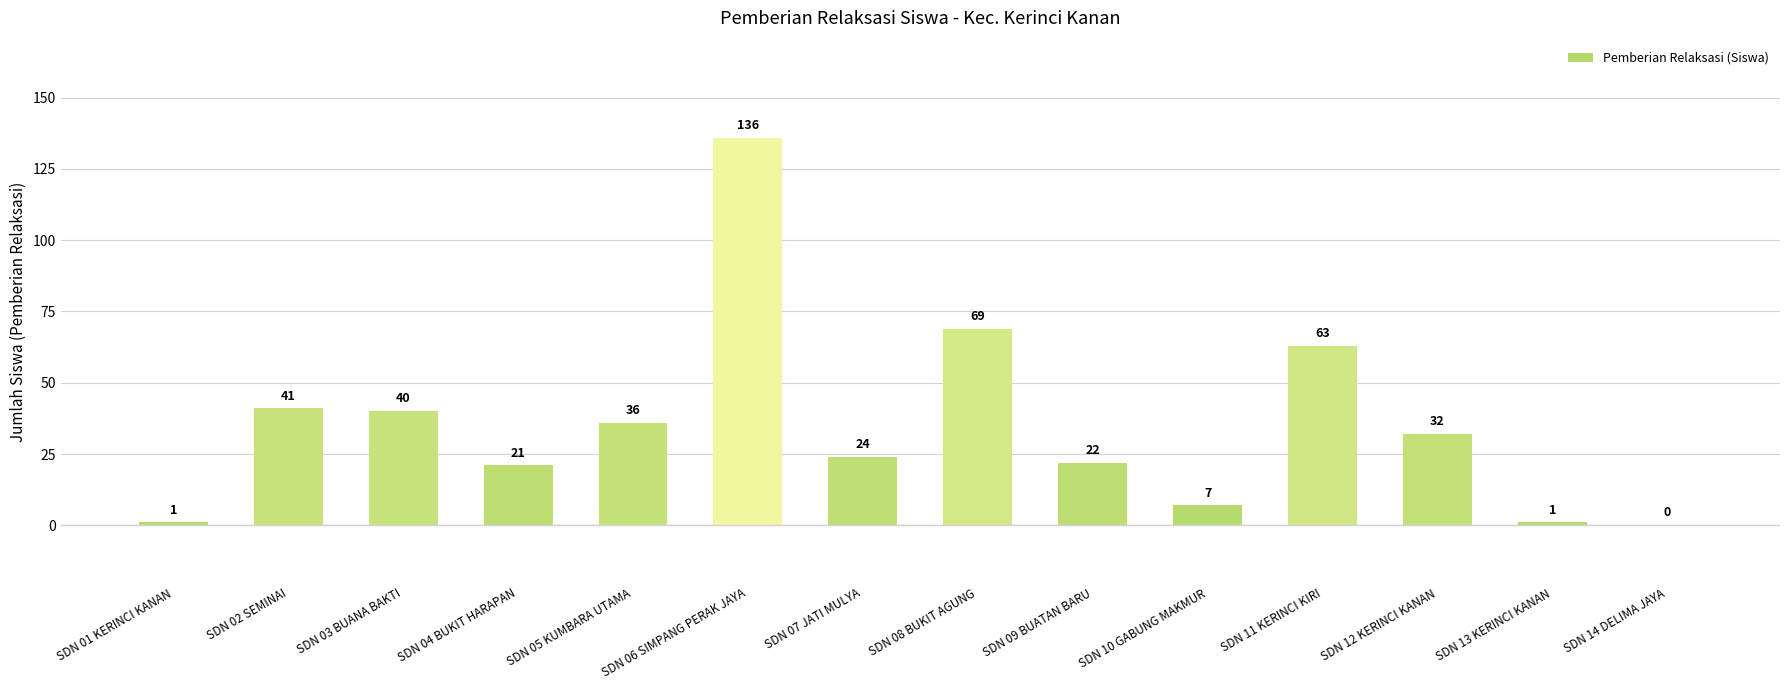

Which category has the highest value across all series?

SDN 06 SIMPANG PERAK JAYA